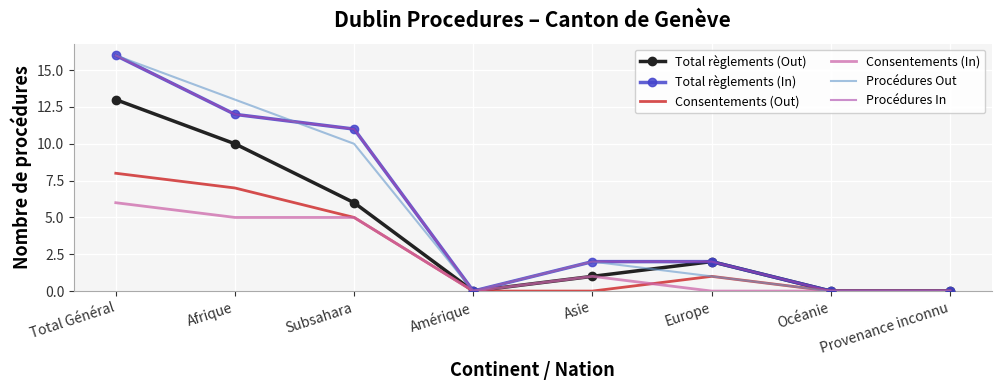

Is this an area chart (filled region under the line)?

No